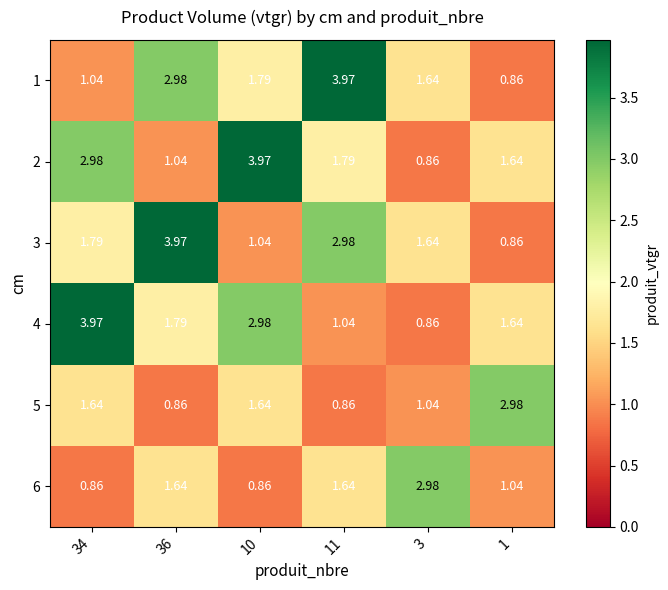

Is the value of 5 at 10 greater than the value of 4 at 11?

Yes